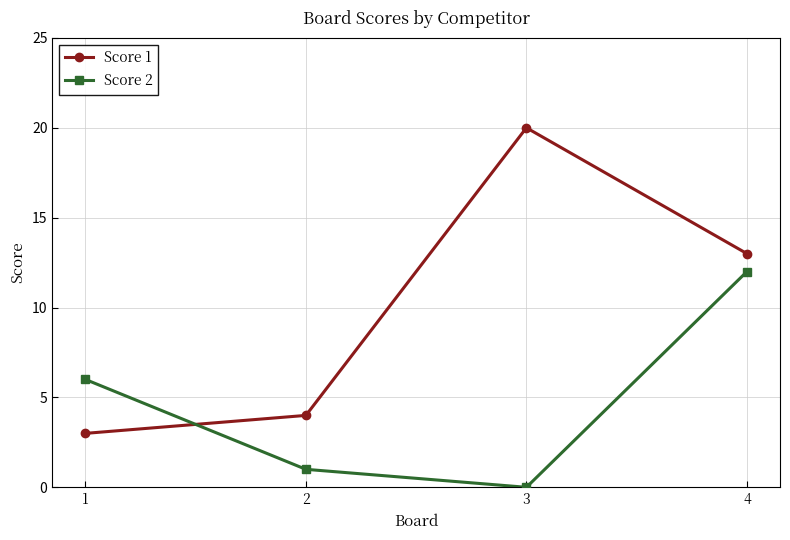

Which series has the largest total across all categories?

Score 1